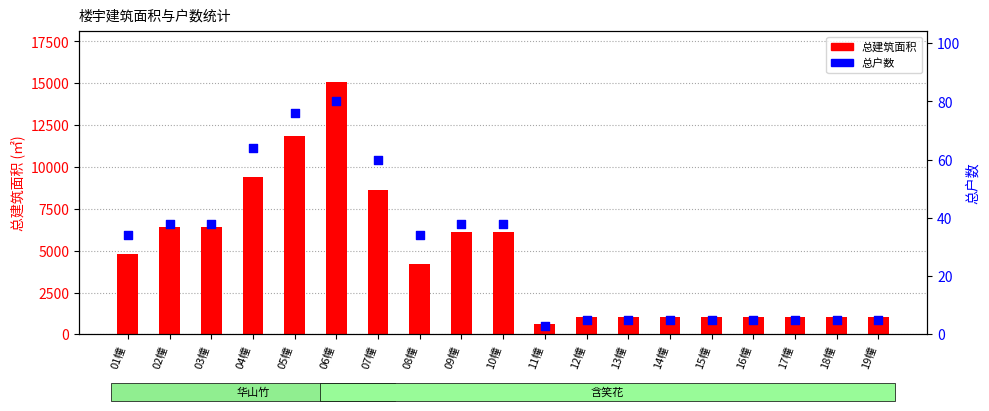

What are all the series names shown in the legend?

总建筑面积, 总户数